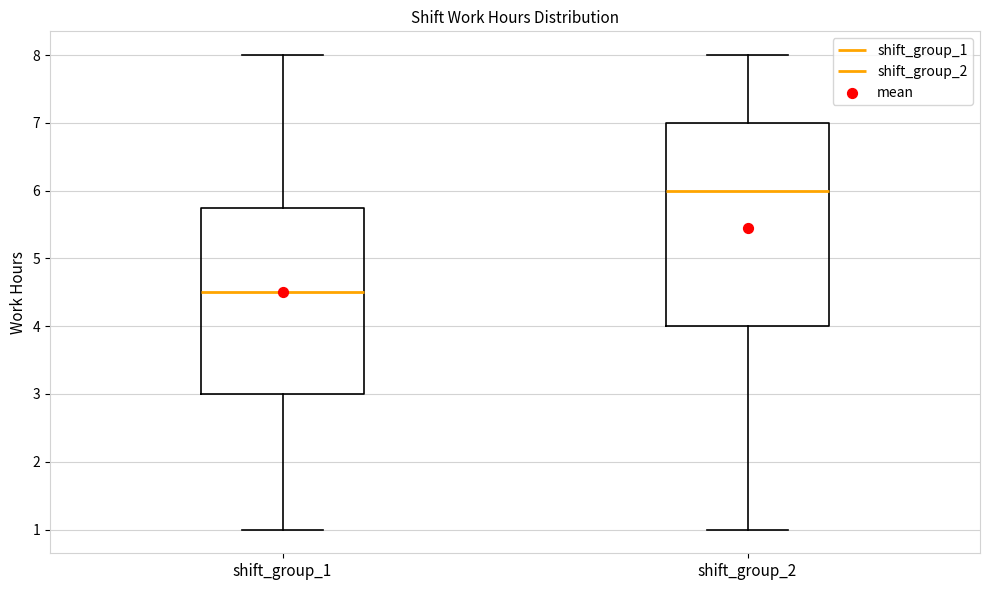

Where does the lower whisker of the box for shift_group_2 end on the y-axis? The values are not printed on the chart, so give them approximately, as read against the axis.

1.0